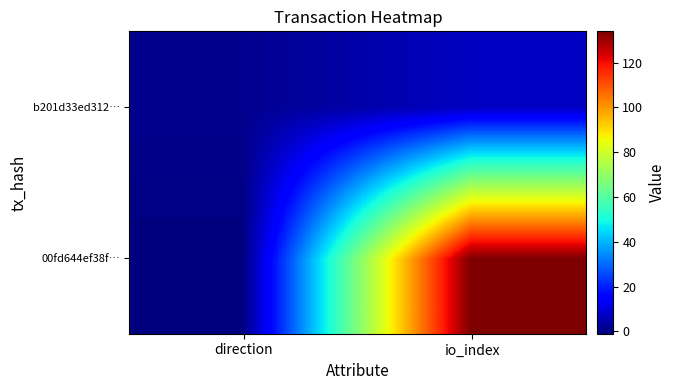

Rank the series by their maximum value, from highest to lowest.

00fd644ef38f…, b201d33ed312…